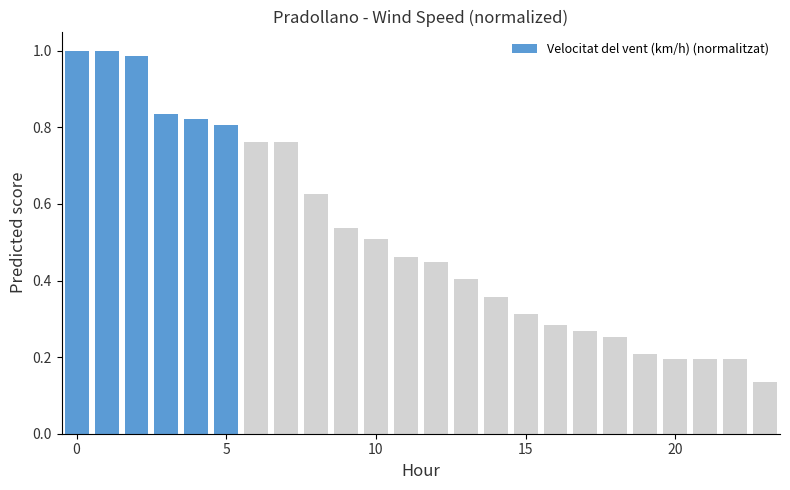

What is the difference between the second highest and minimum values?

0.9